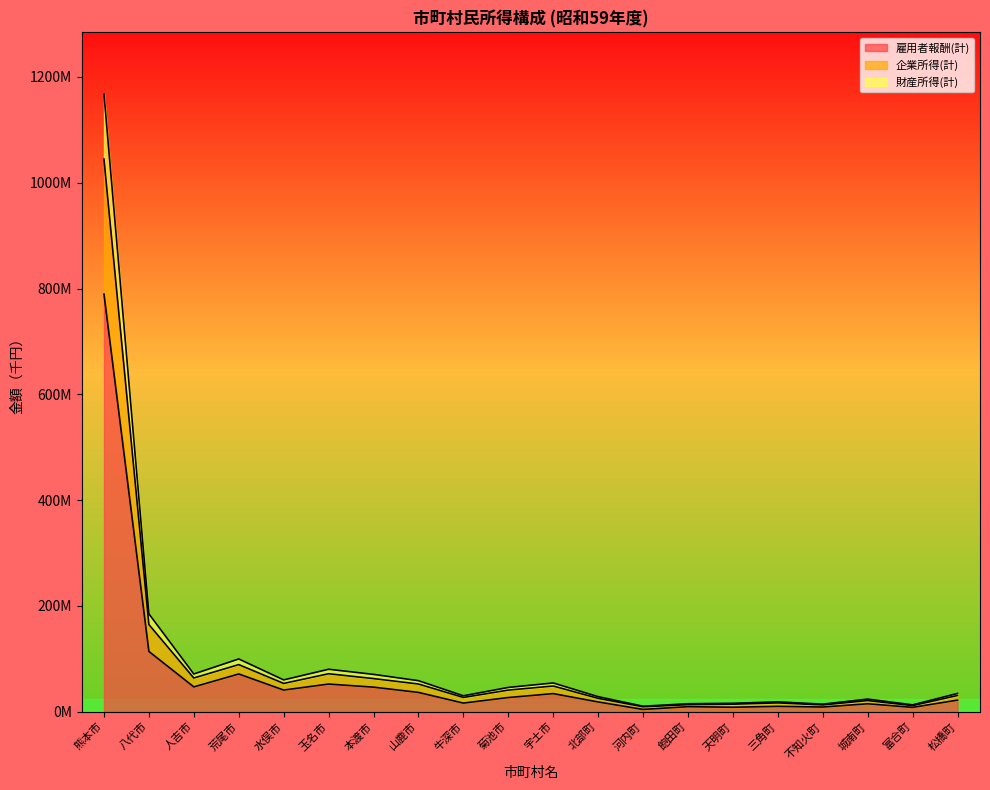

How many series are shown in this chart?

3